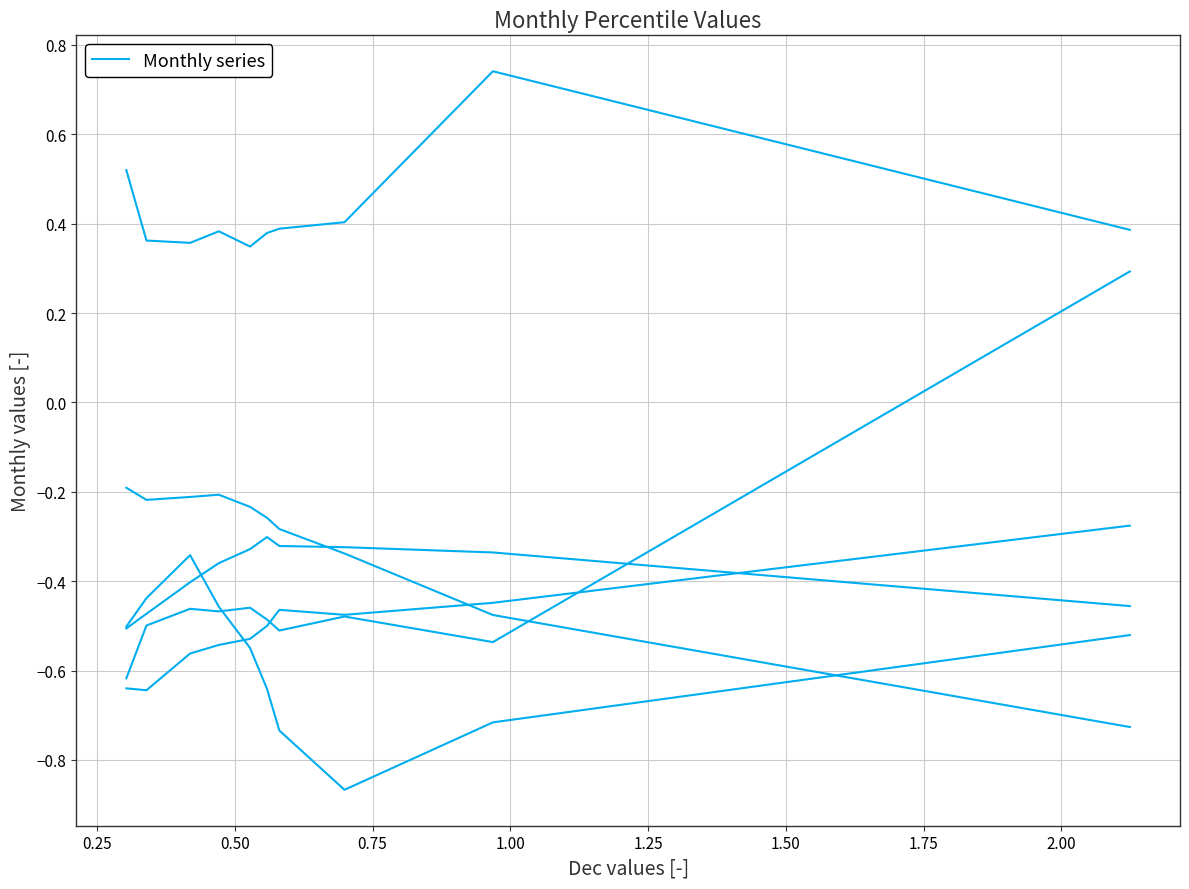

Is this an area chart (filled region under the line)?

No